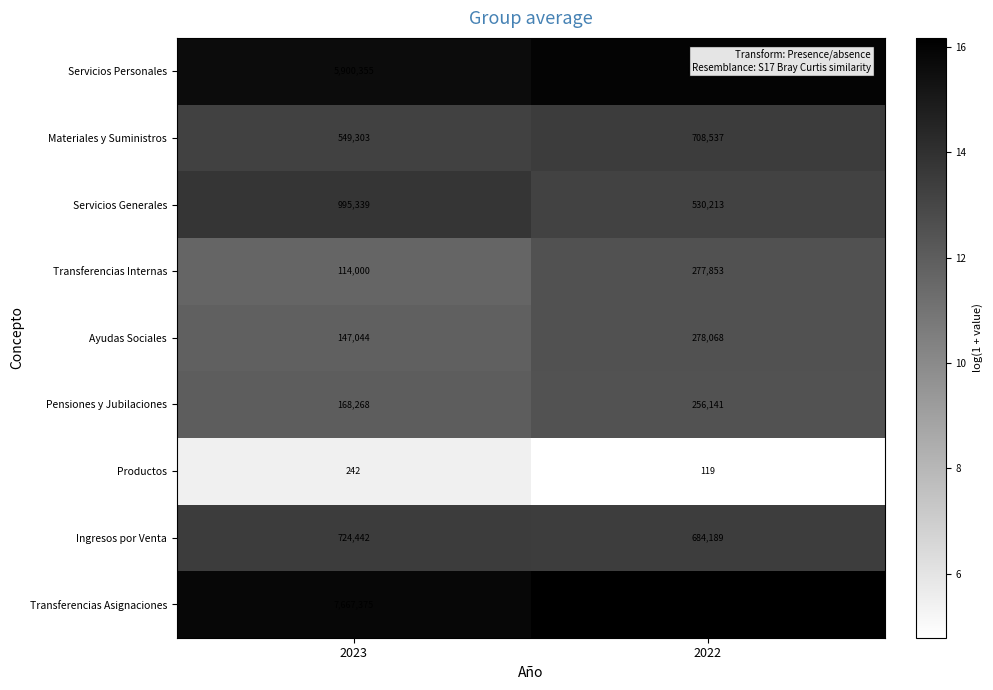

What is the spread (max minus min) of values at 2023?

7667133